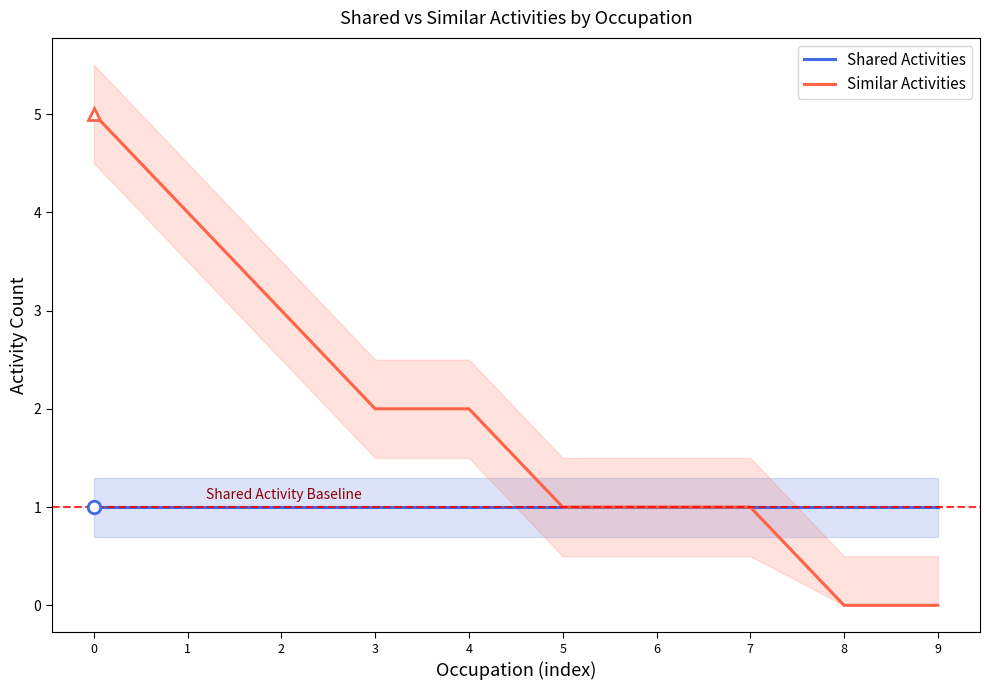

True or false: Similar Activities has a value of 0 at 7.

False